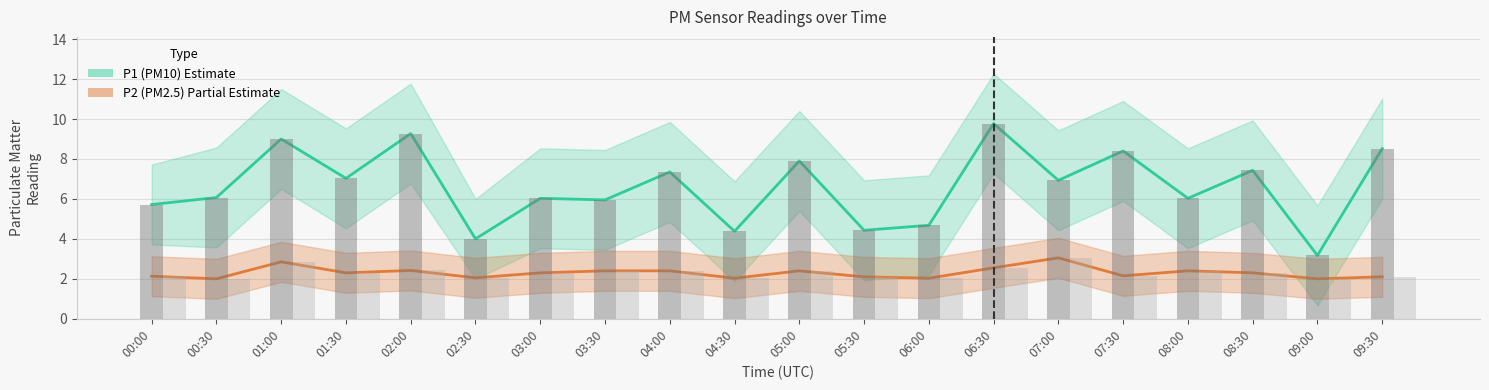

At which label does P1 raw reach its minimum?

09:00